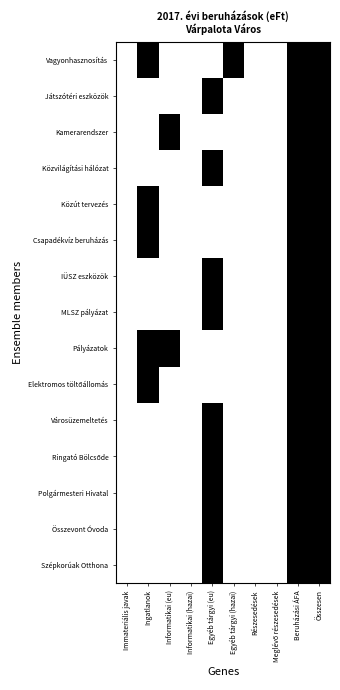

How many data points does each series have?

10